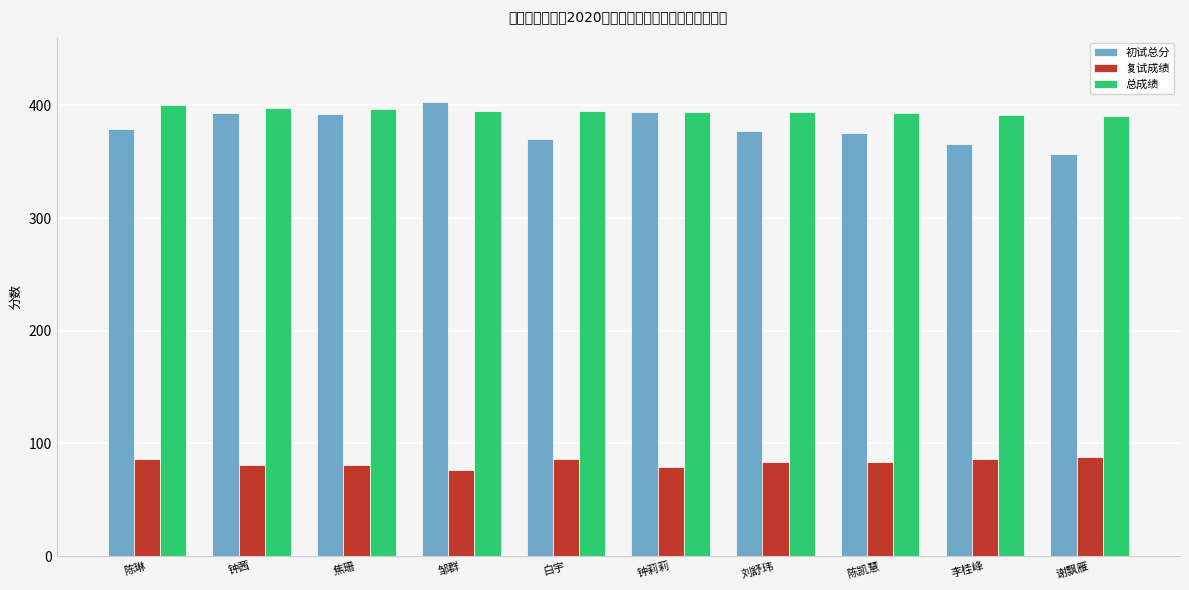

Which series has the widest spread of values?

初试总分